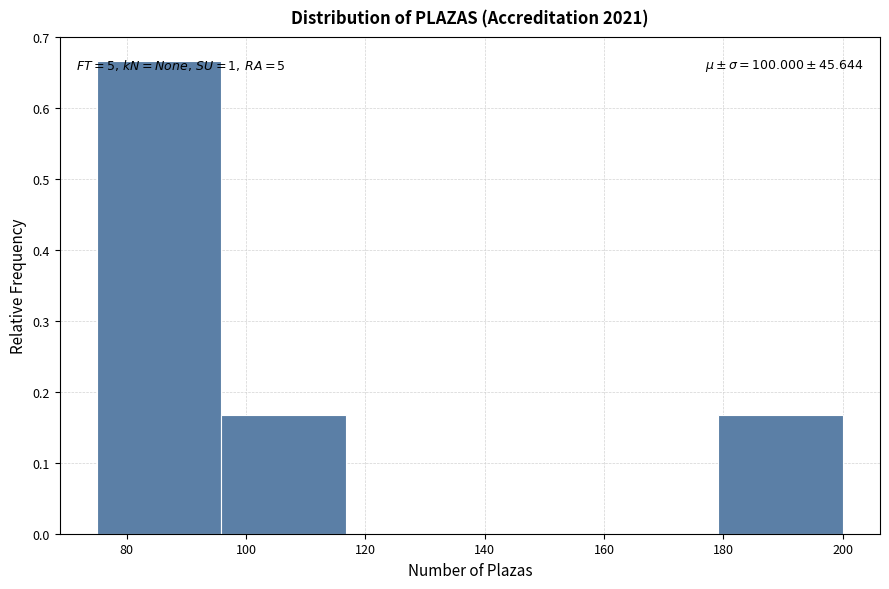

Which range on the x-axis has the tallest bar?

76 to 96